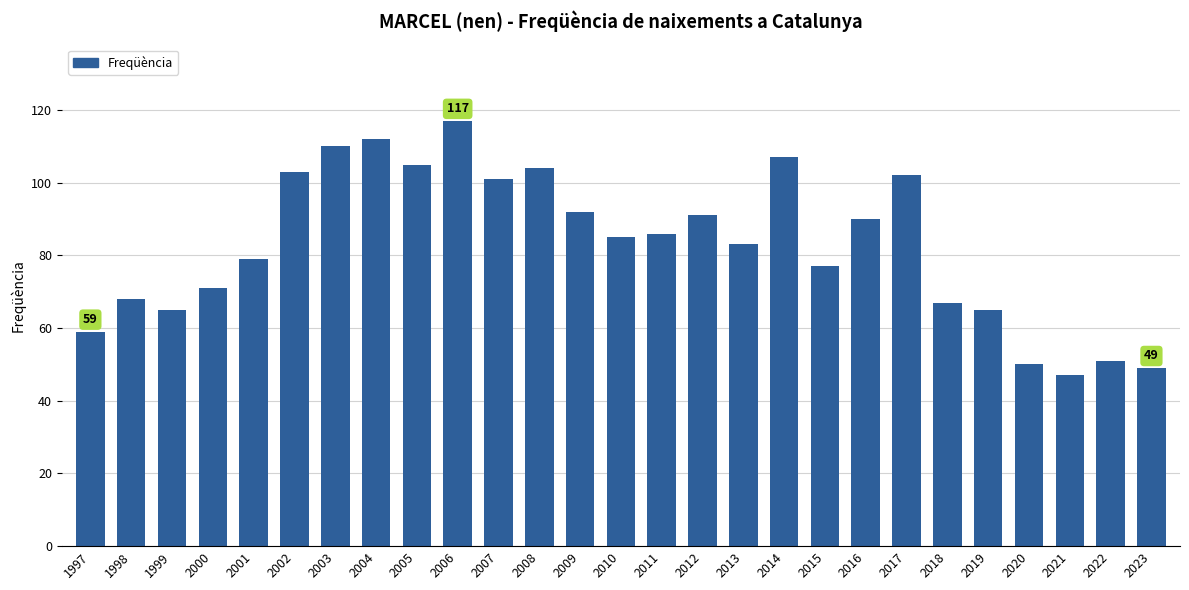

Reading left to right, what are all the values shown in this chart?

59	68	65	71	79	103	110	112	105	117	101	104	92	85	86	91	83	107	77	90	102	67	65	50	47	51	49